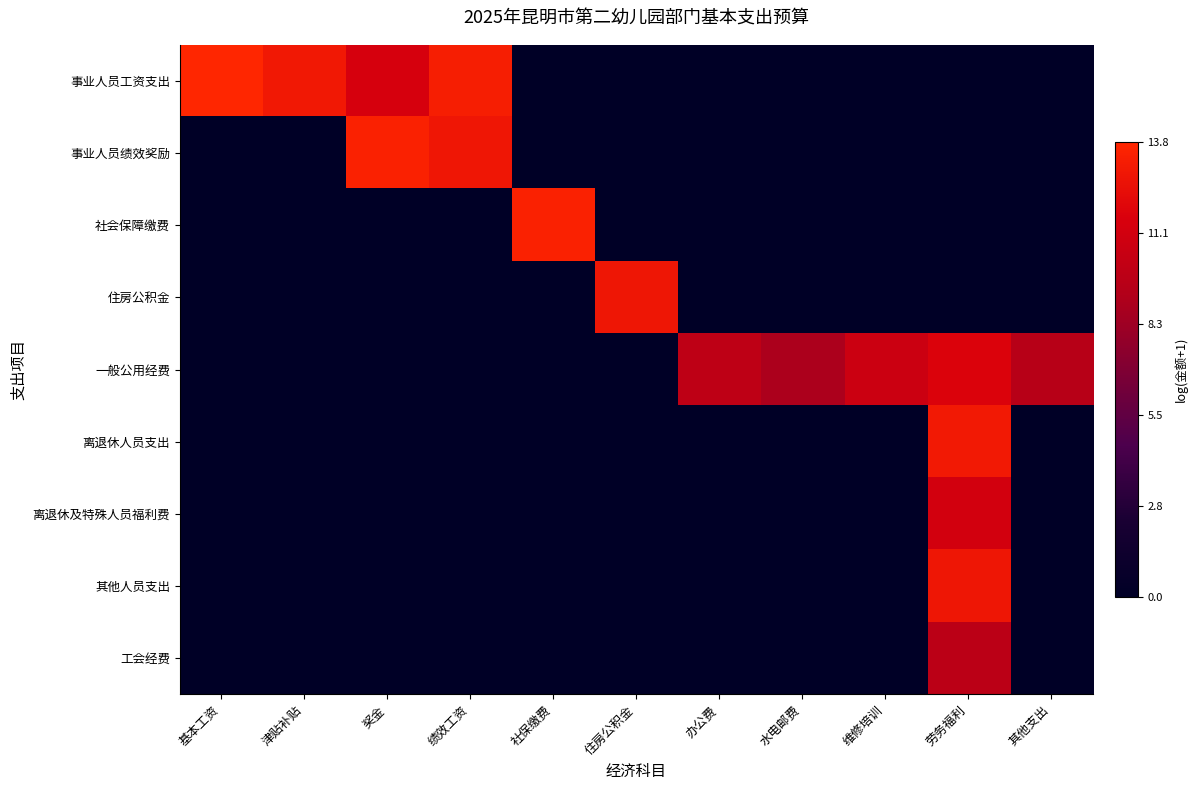

At which category is the sum across all series the highest?

劳务福利